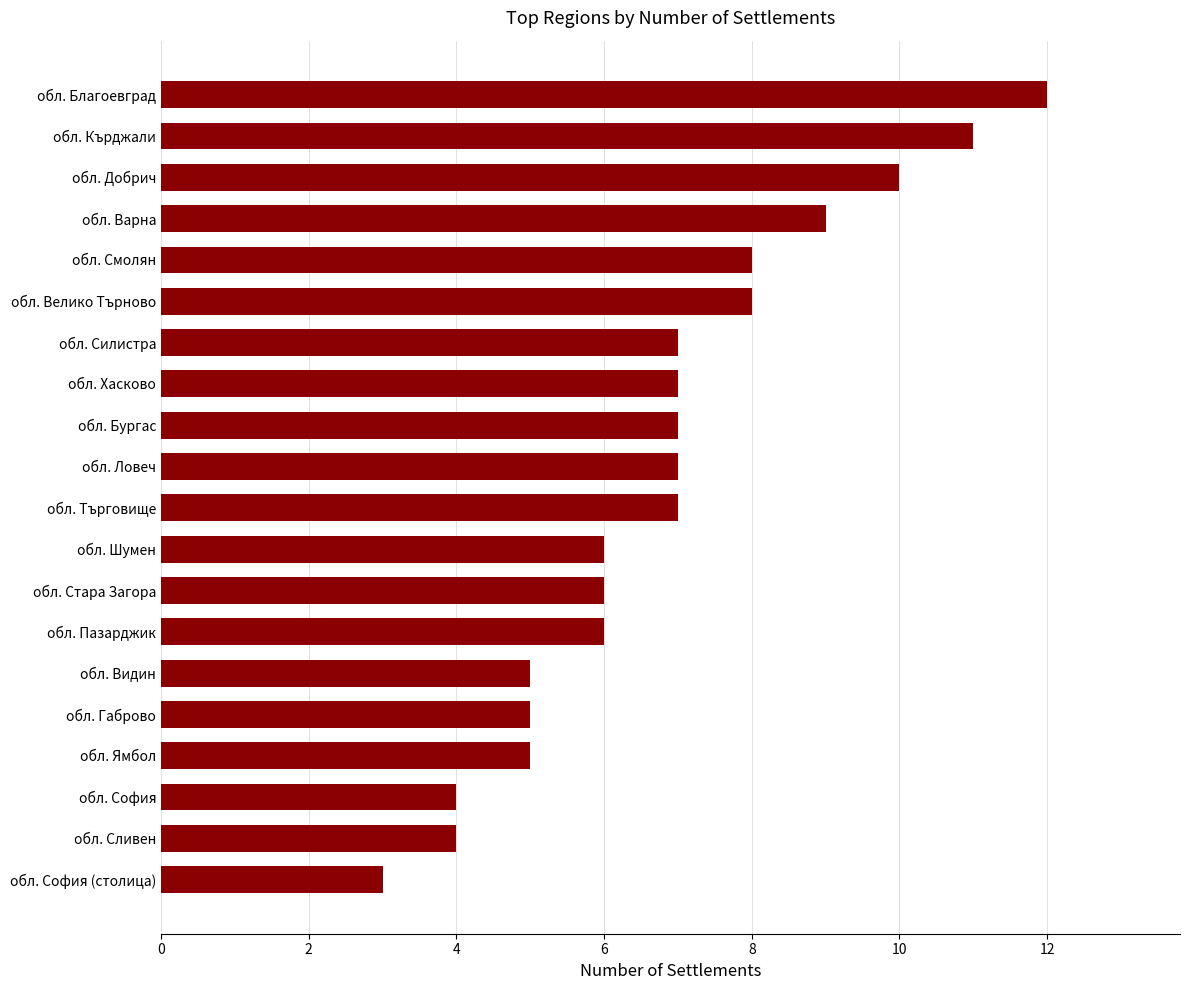

How many categories are shown in the chart?

20